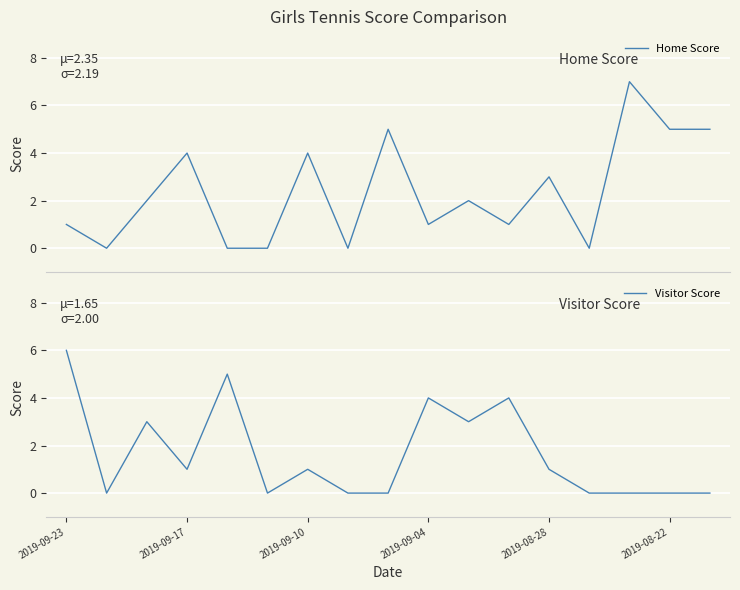

Is it true that Home Score equals 2 at 10?

True